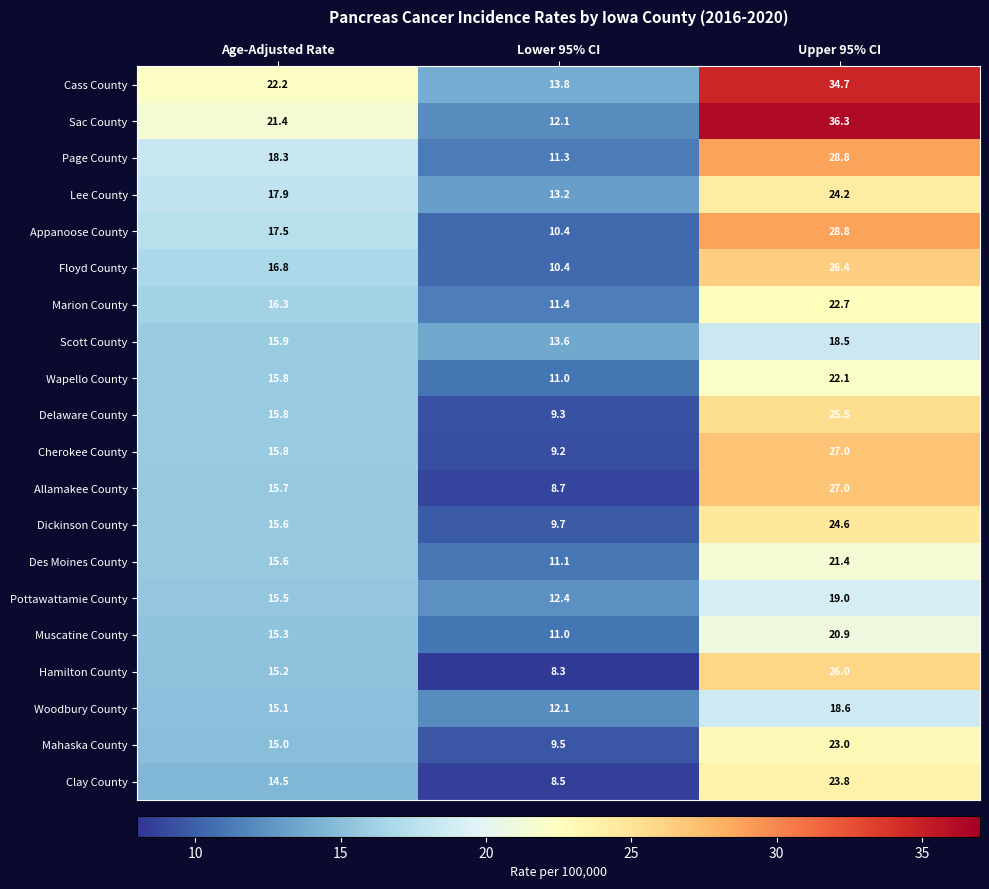

What is the spread (max minus min) of values at Age-Adjusted Rate?

7.7